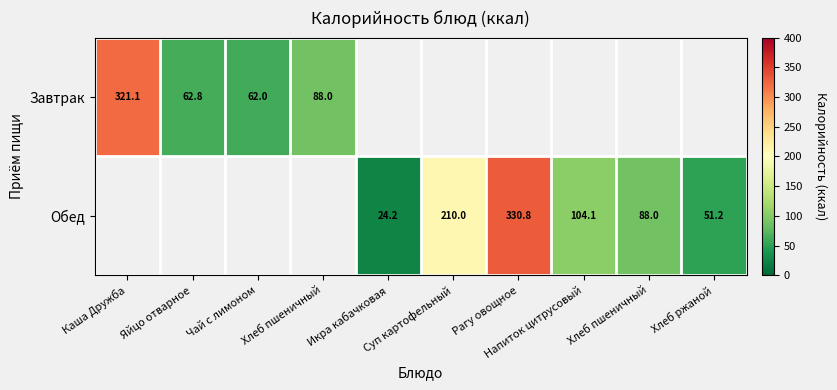

What is the maximum value shown in the chart?

330.8